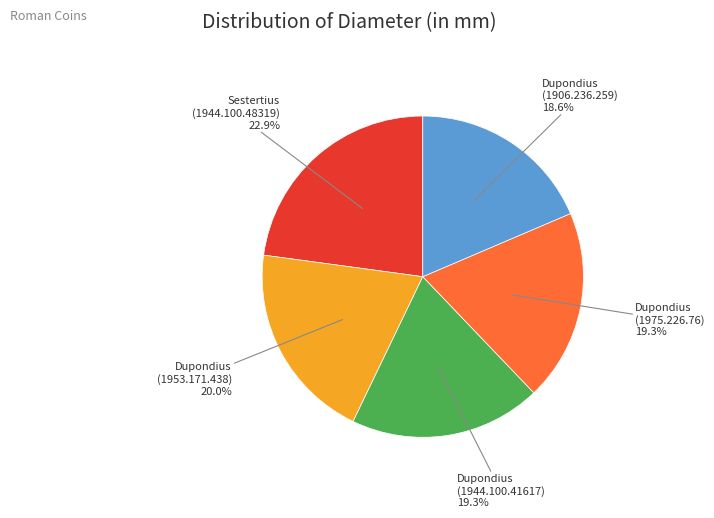

Is there a majority slice in this chart?

No